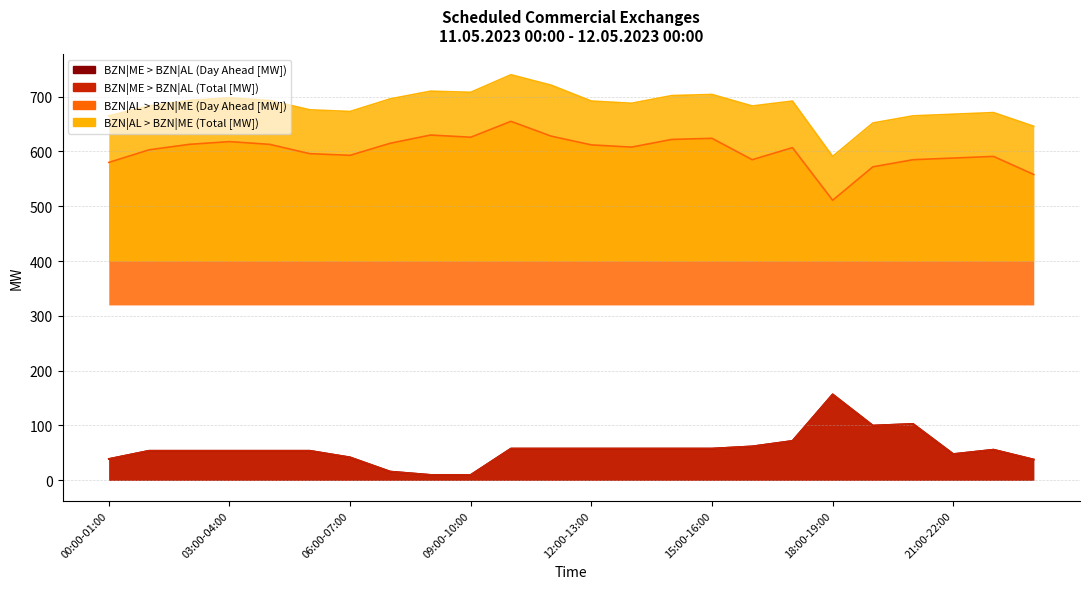

Which series has the largest total across all categories?

BZN|AL > BZN|ME (Total [MW])